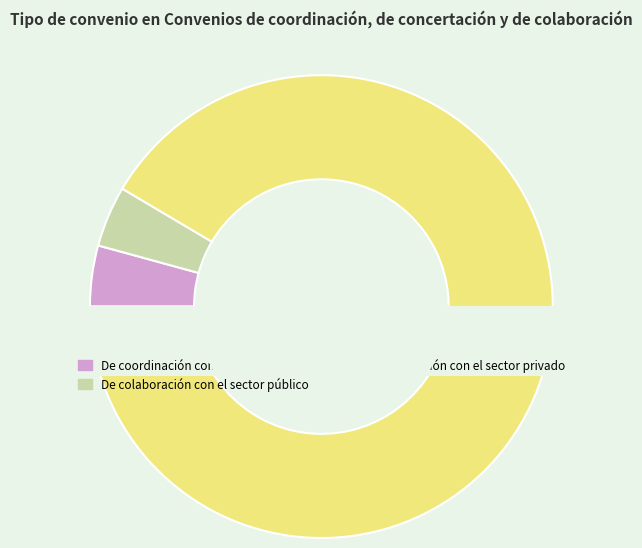

What is the ratio of the value at De coordinación con el sector público to the value at De colaboración con el sector público?

1.0